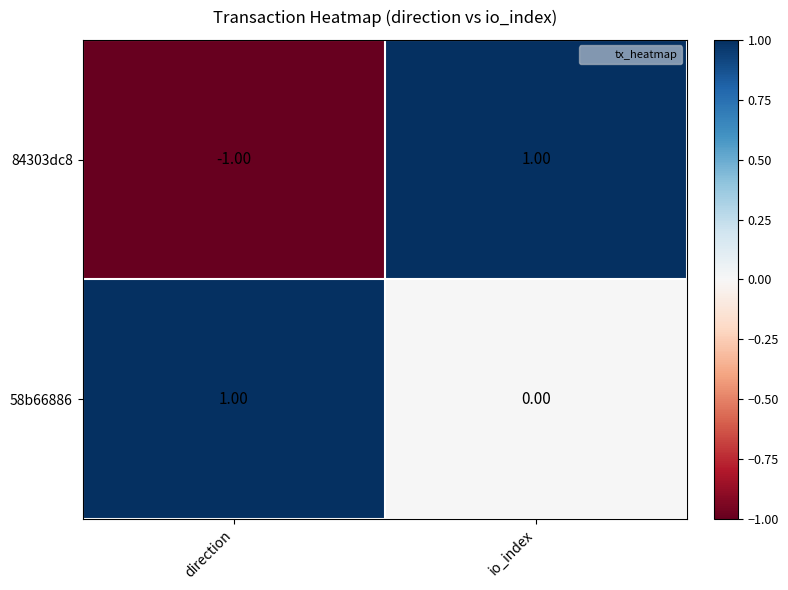

At which label does 58b66886 reach its minimum?

io_index